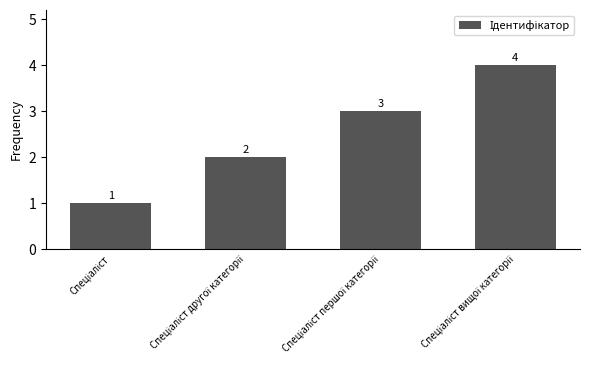

What is the value of the 4th bar from the left?

4